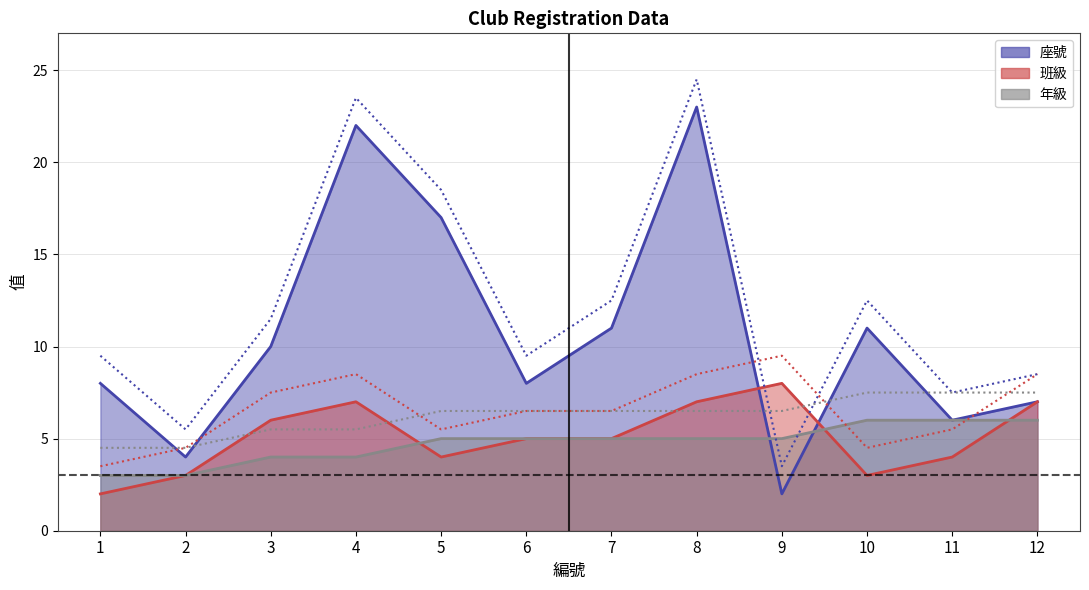

What is the spread (max minus min) of values at 7?

6